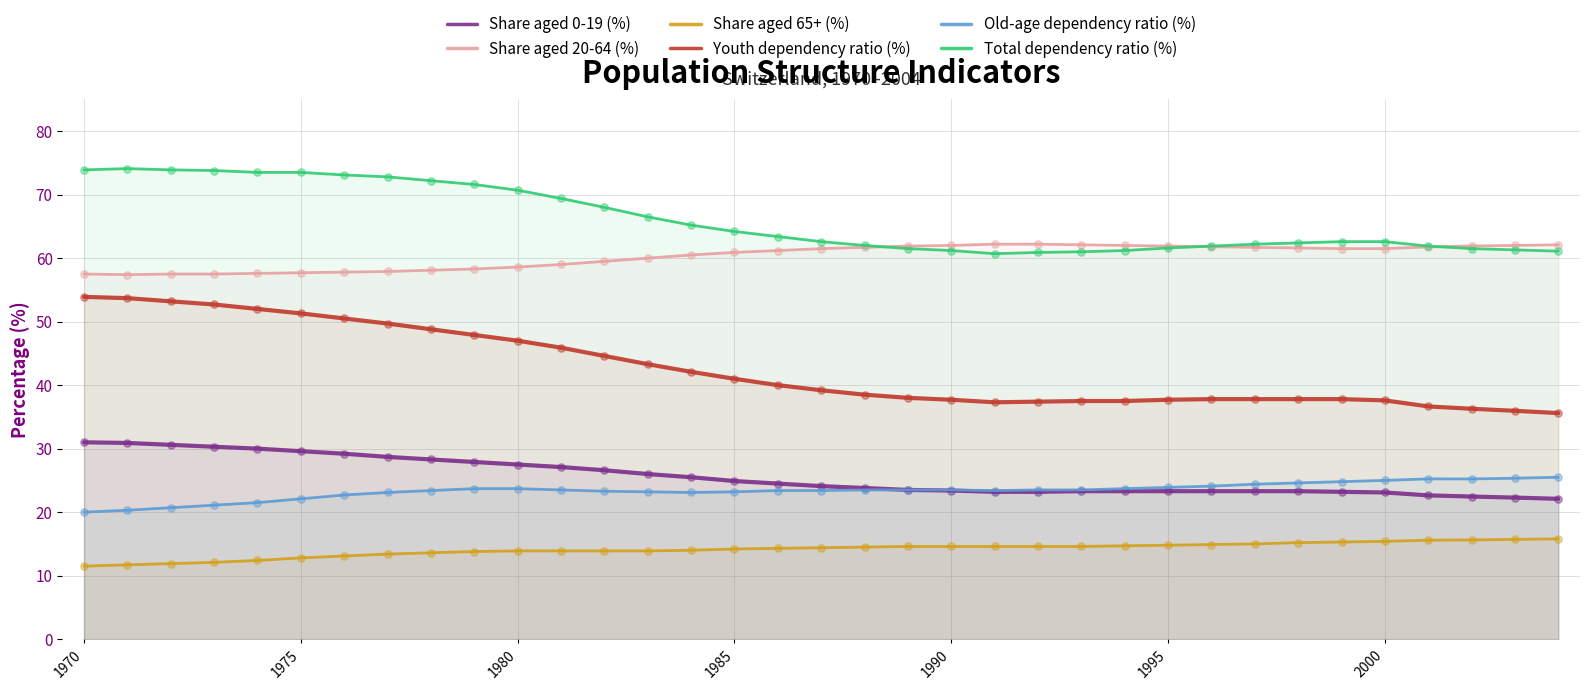

Which series has the largest total across all categories?

Total dependency ratio (%)